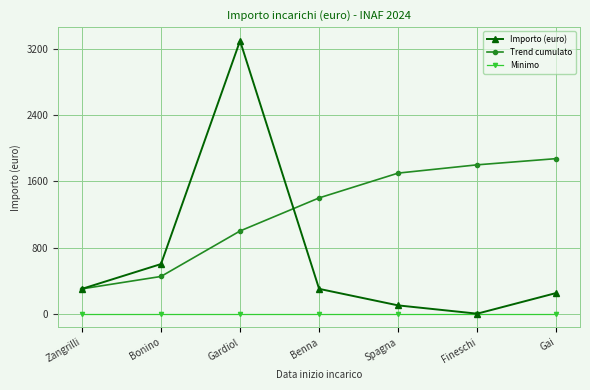

How many lines are shown in the chart?

3